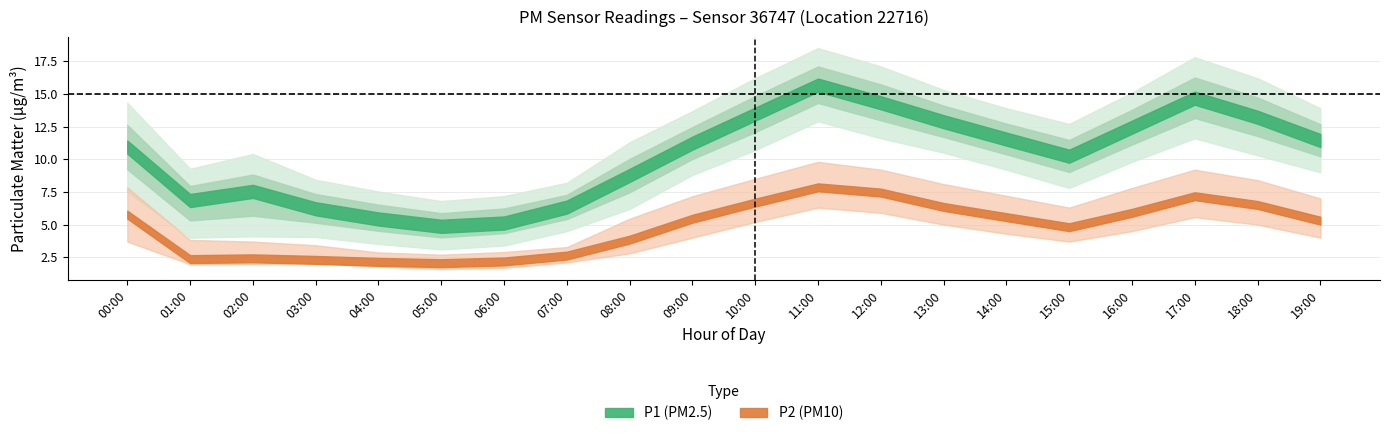

What is the difference between the second highest and second lowest values in the P2_upper series?

6.3